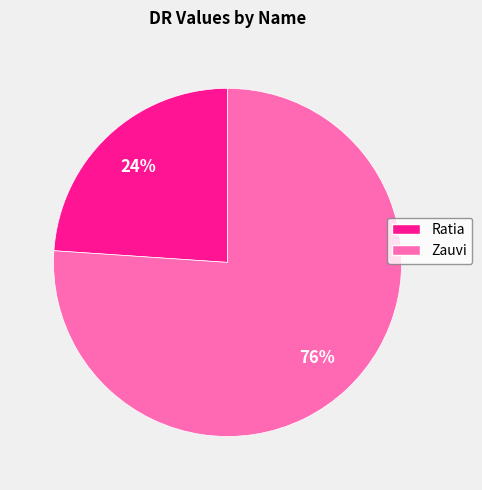

Combined, do Ratia and Zauvi account for over 50%?

Yes